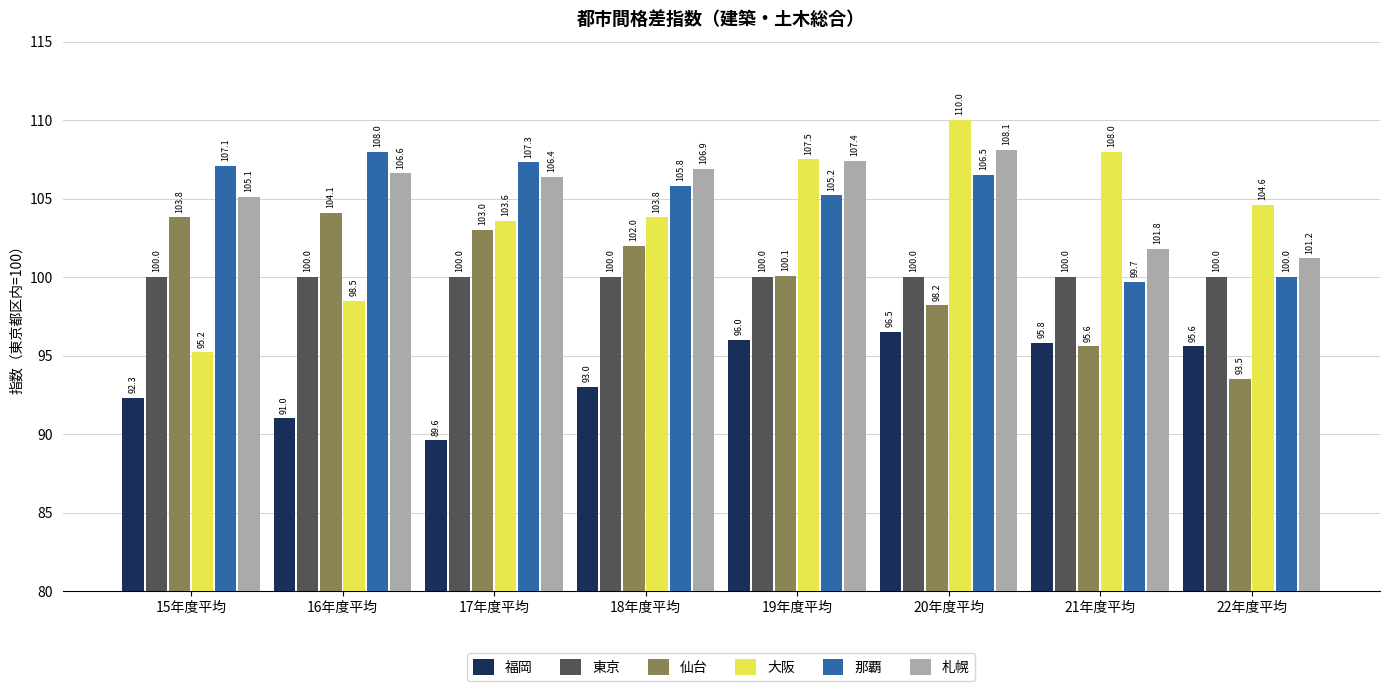

Is it true that 大阪 equals 110.0 at 20年度平均?

True